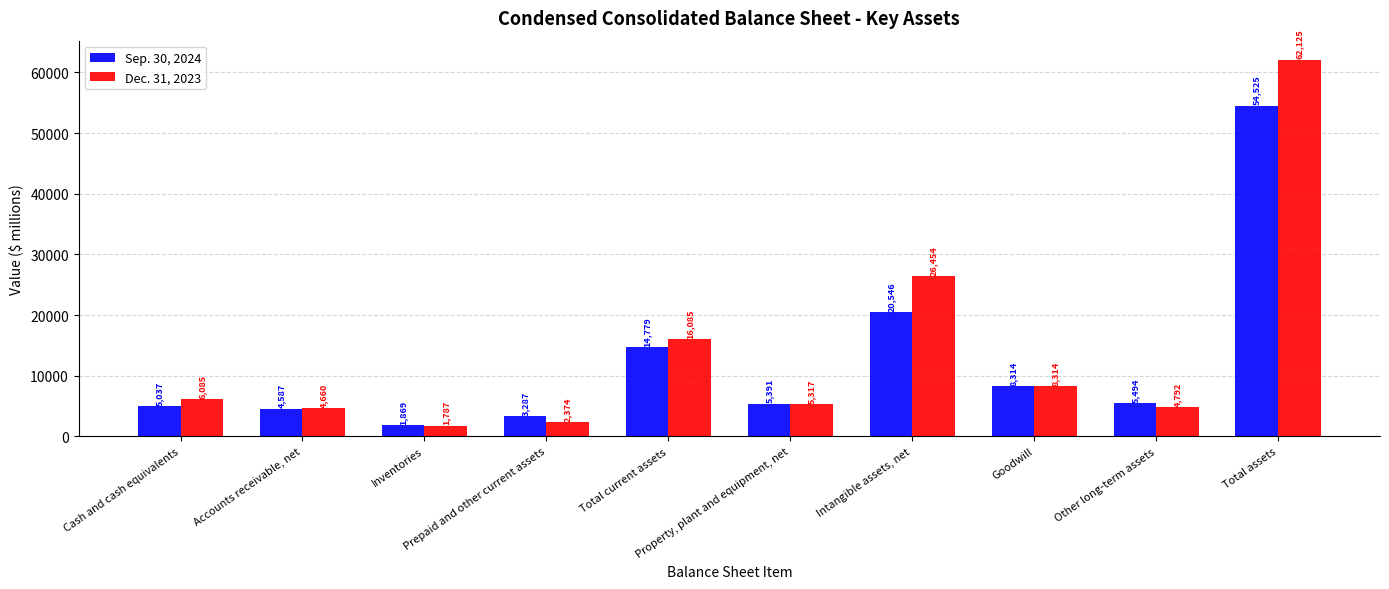

Which series changed the most between Goodwill and Total assets?

Dec. 31, 2023